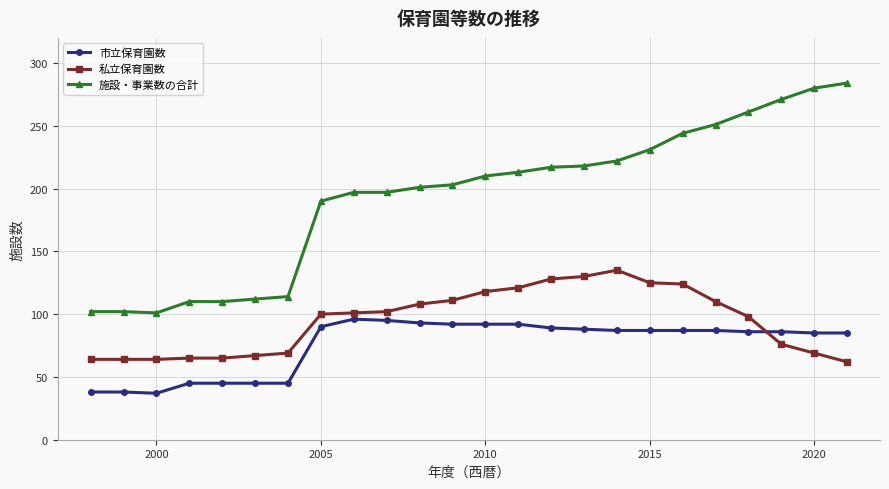

What is the difference between the maximum and second lowest values in the 施設・事業数の合計 series?

182